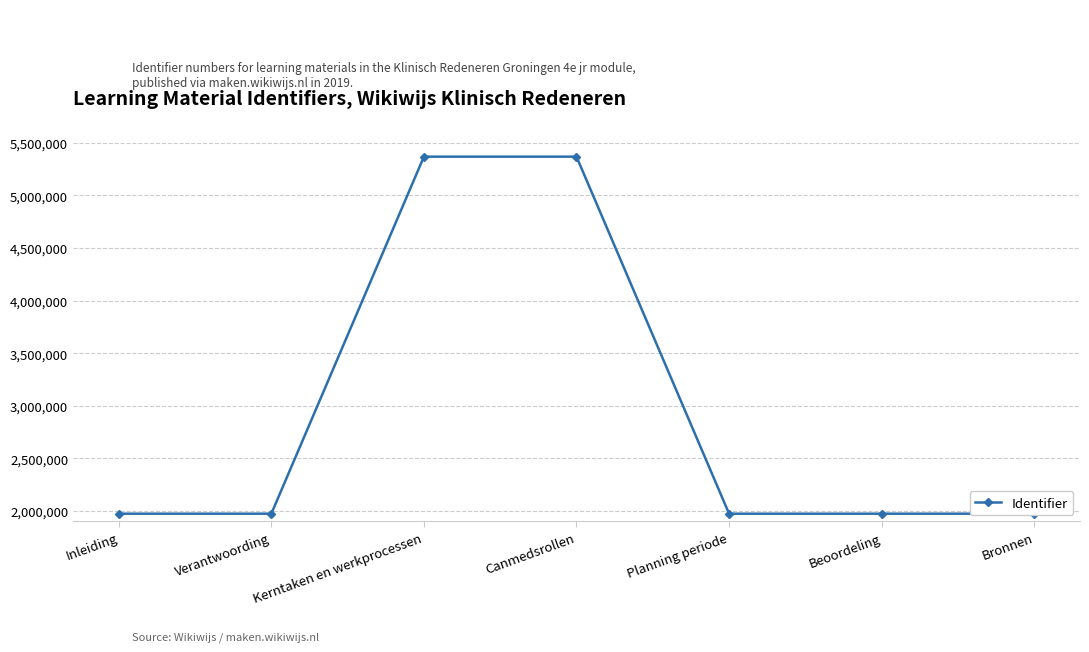

Approximately how many times larger is the value at Beoordeling compared to Verantwoording?

1.0